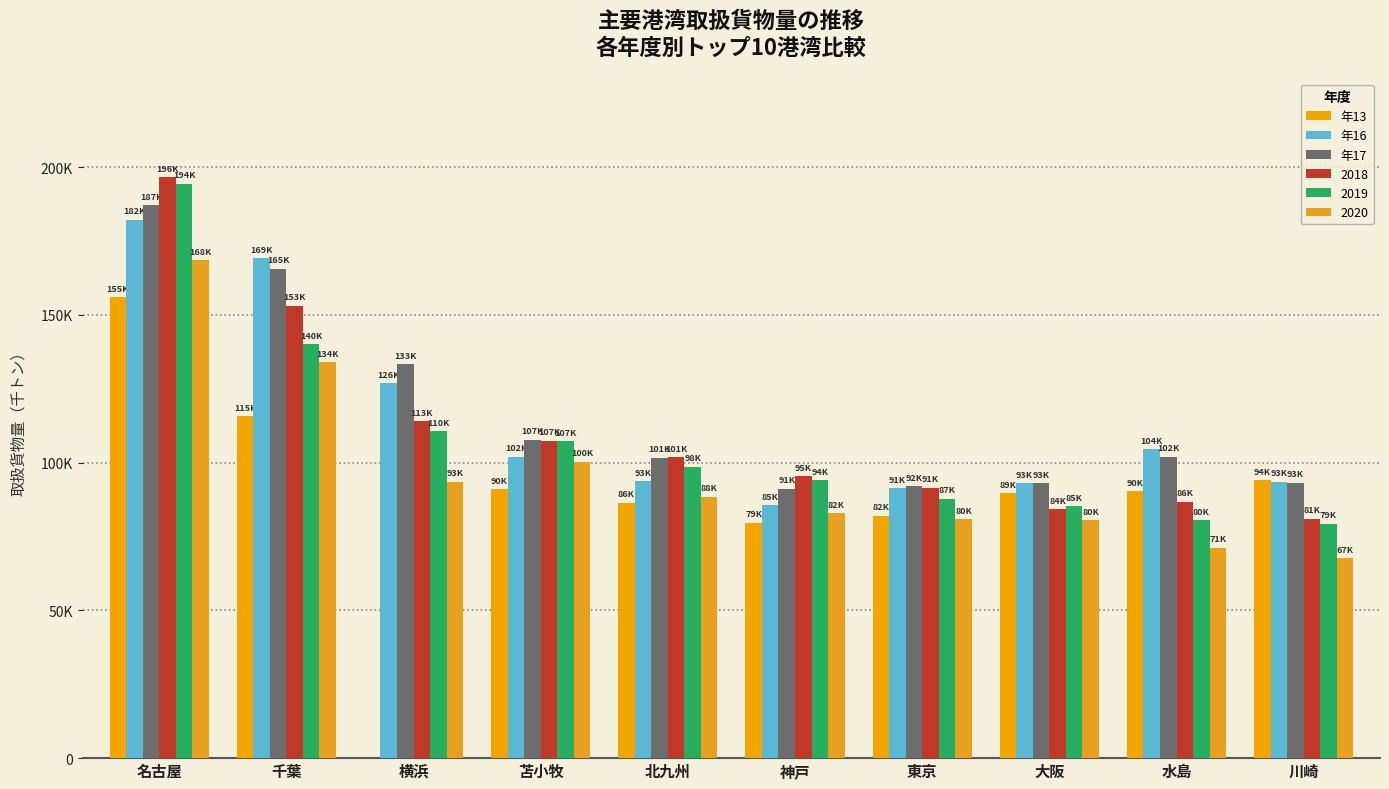

Read the 年16 value at 千葉, to the nearest 10.

169250